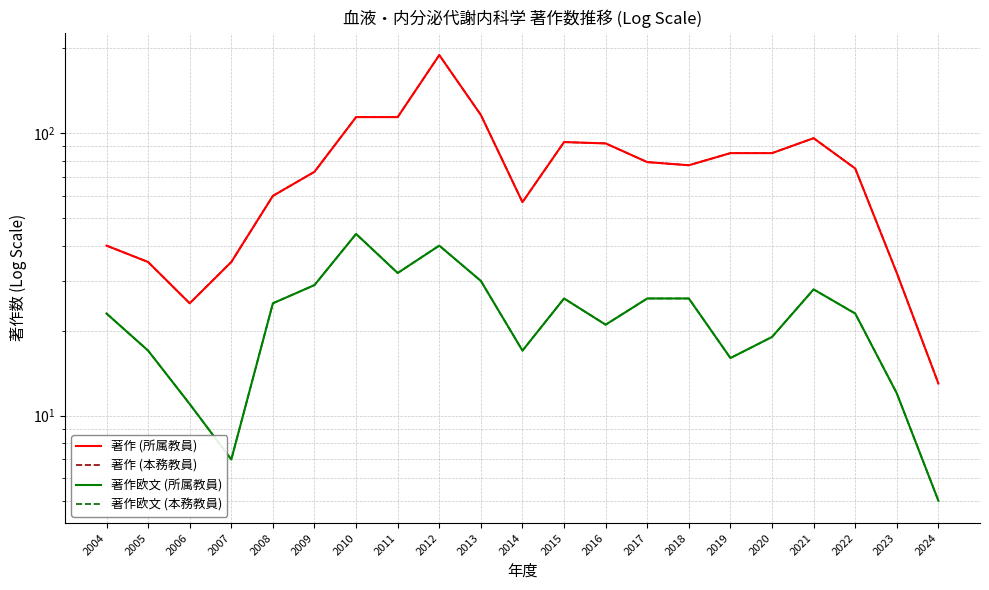

What is the value of the 著作欧文 (所属教員) point at the 8th from the left?

32